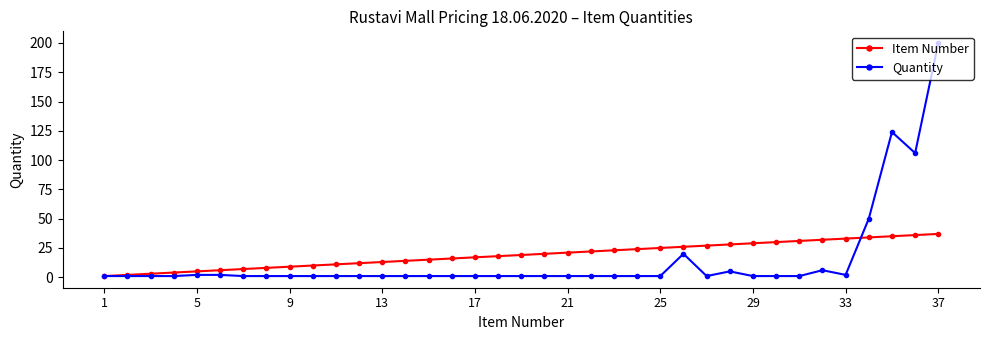

Rank the series by their maximum value, from lowest to highest.

Item Number, Quantity